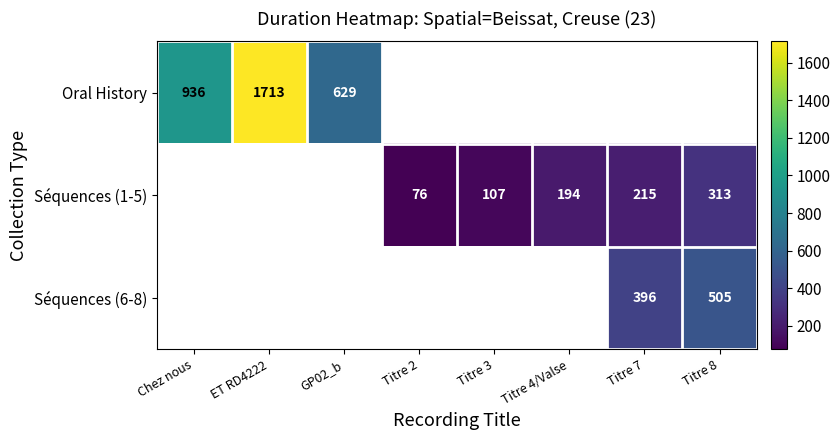

What is the smallest value displayed?

76.0